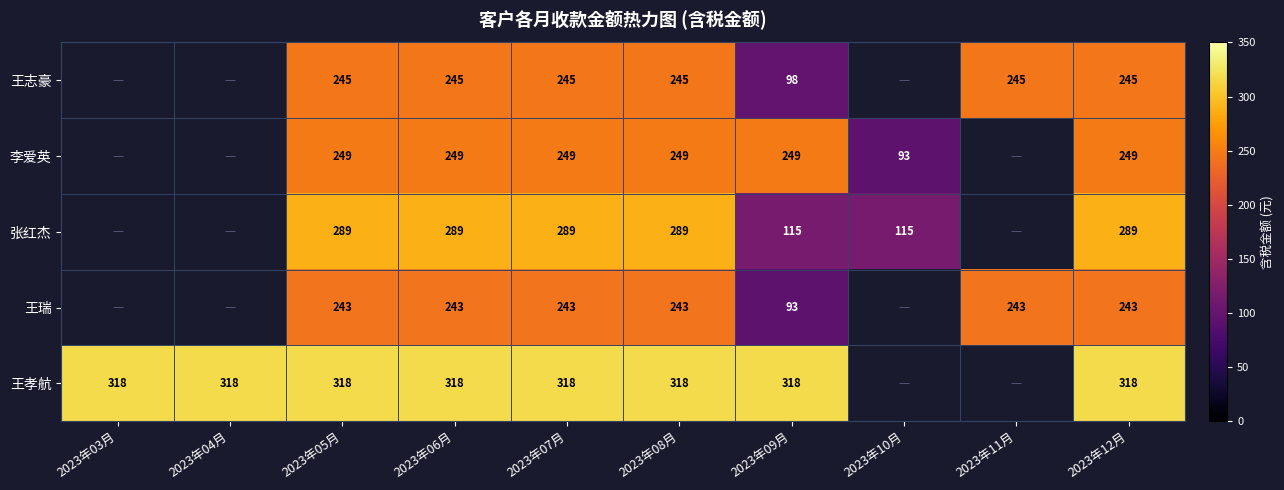

Which has a higher value, 2023年03月 or 2023年04月?

2023年04月